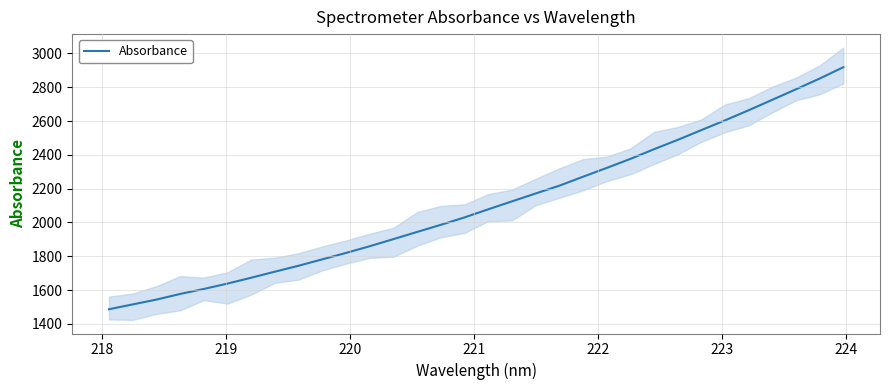

How many data points are less than 2077?

16